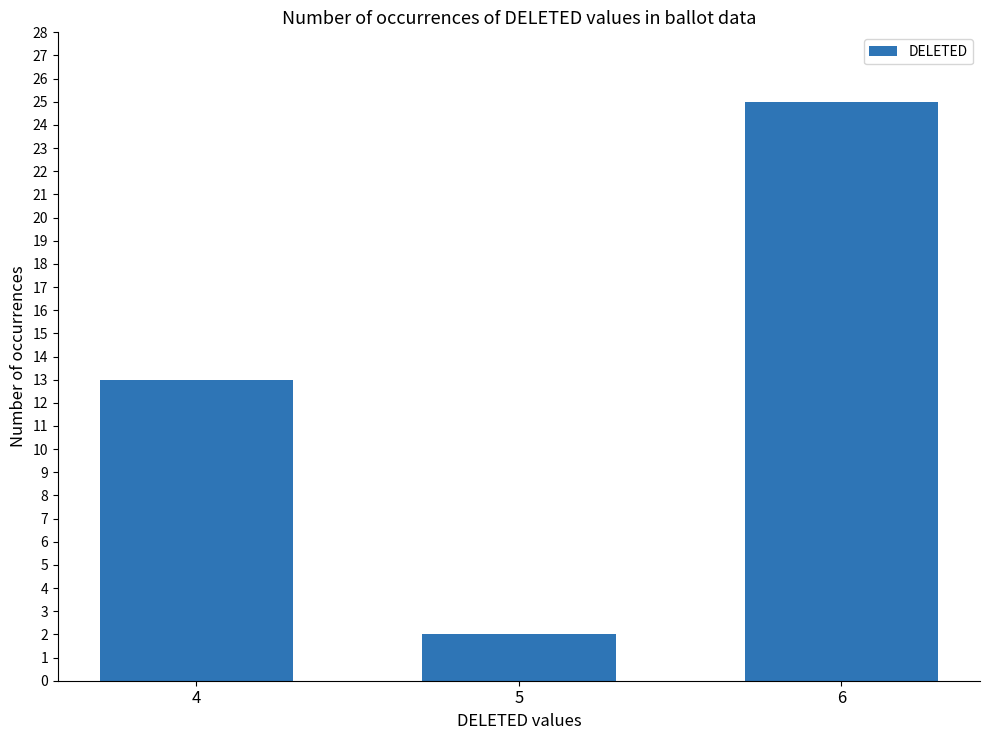

Which label corresponds to the largest value in the chart?

6